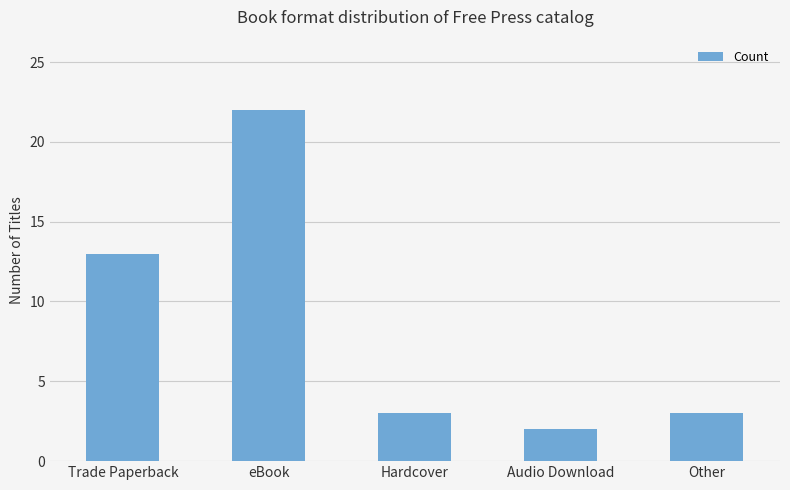

The value at Audio Download is 3. True or false?

False